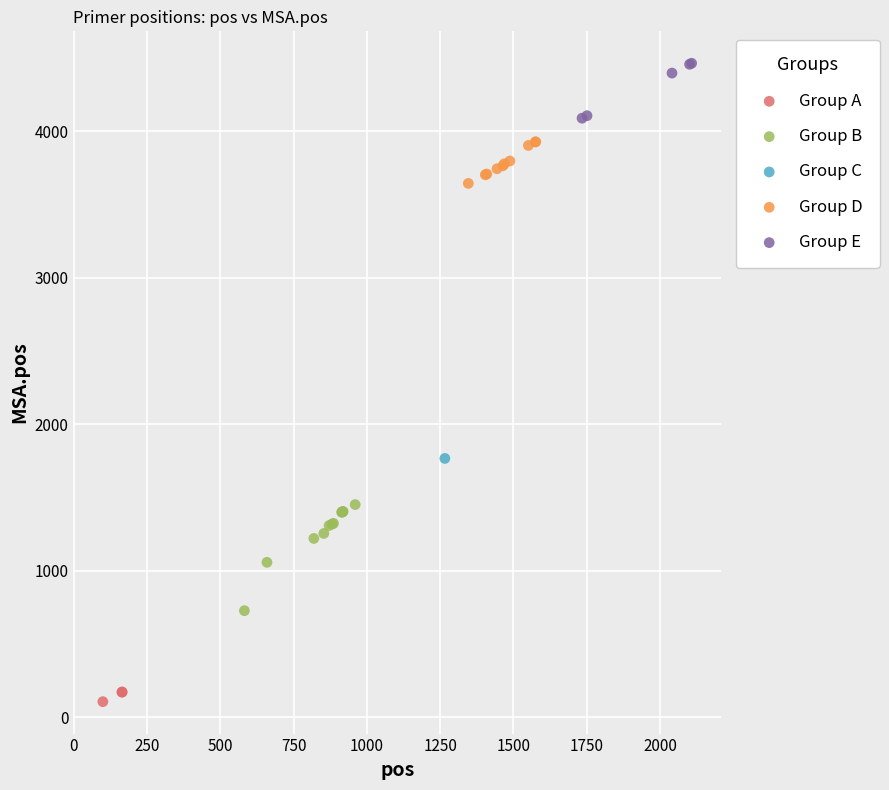

What are all the series names shown in the legend?

Group A, Group B, Group C, Group D, Group E